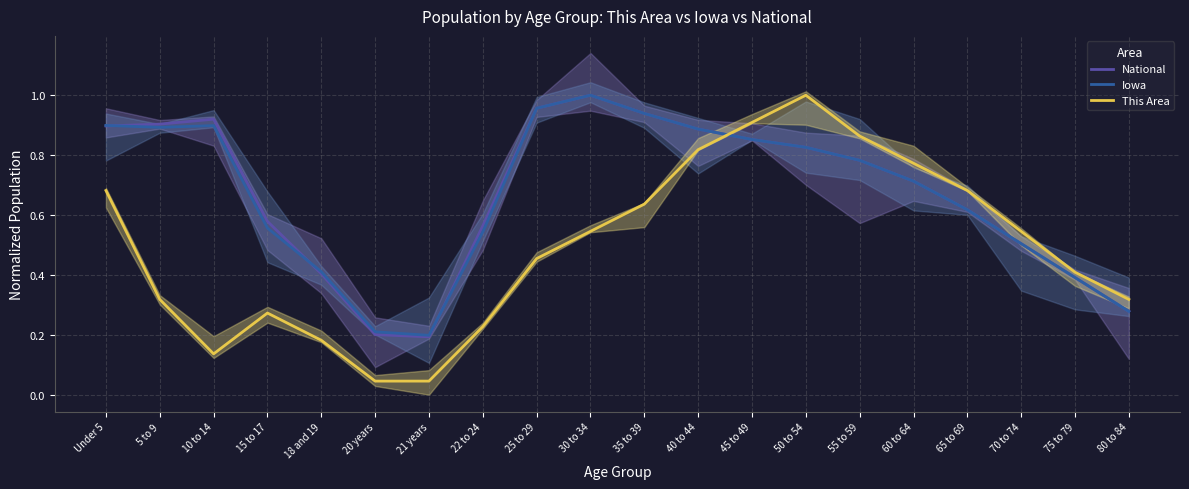

What is the difference between the maximum and minimum values in the This Area series?

1.0